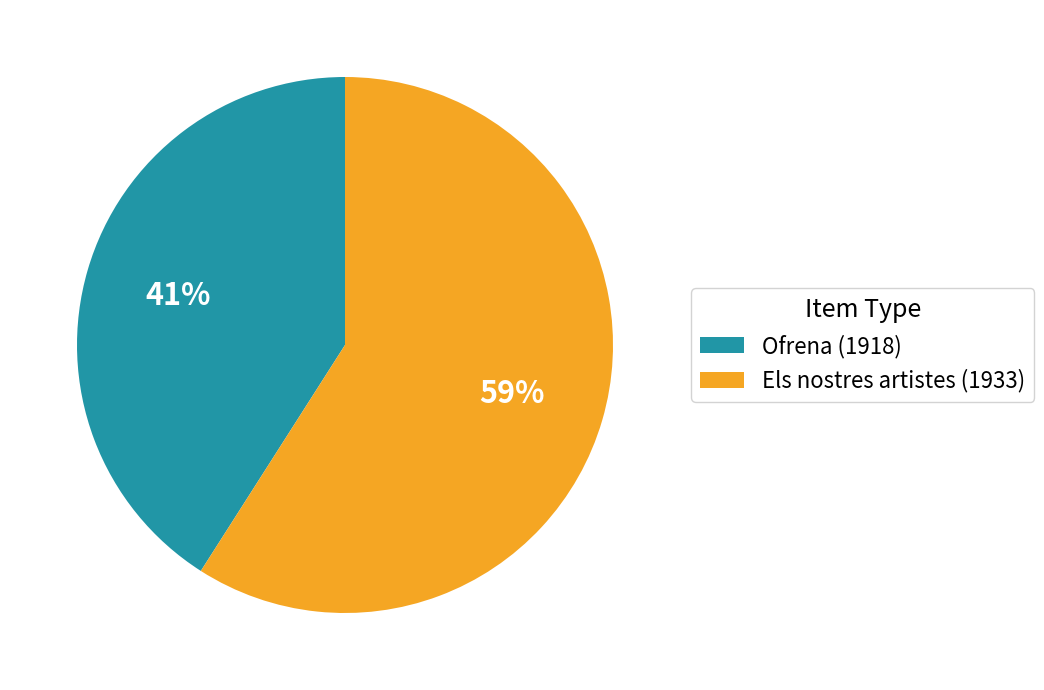

Between Els nostres artistes (1933) and Ofrena (1918), which is larger?

Els nostres artistes (1933)